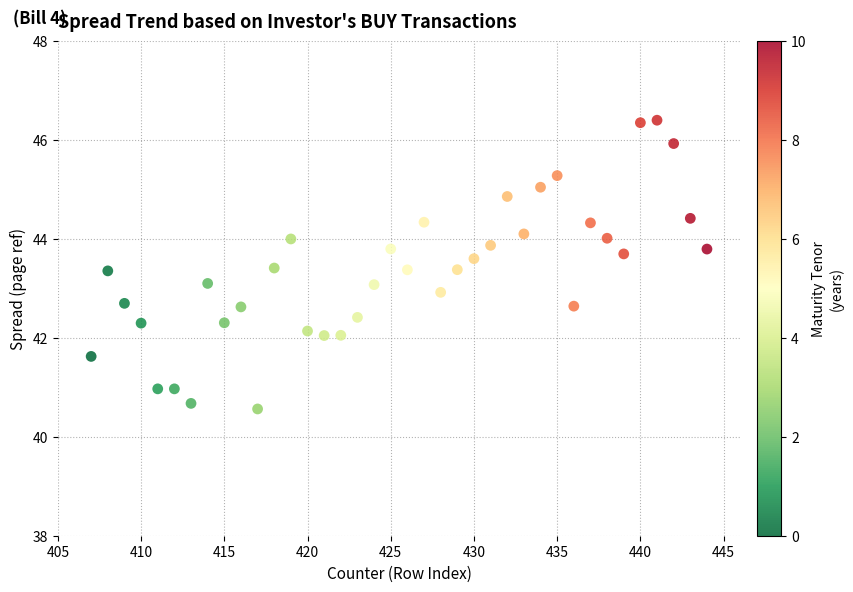

What is the range of X values (max minus min)?

37.0